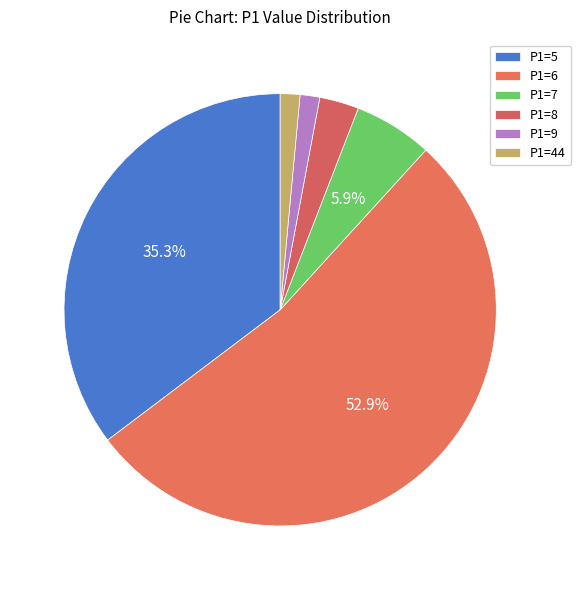

How many segments does this pie chart have?

6